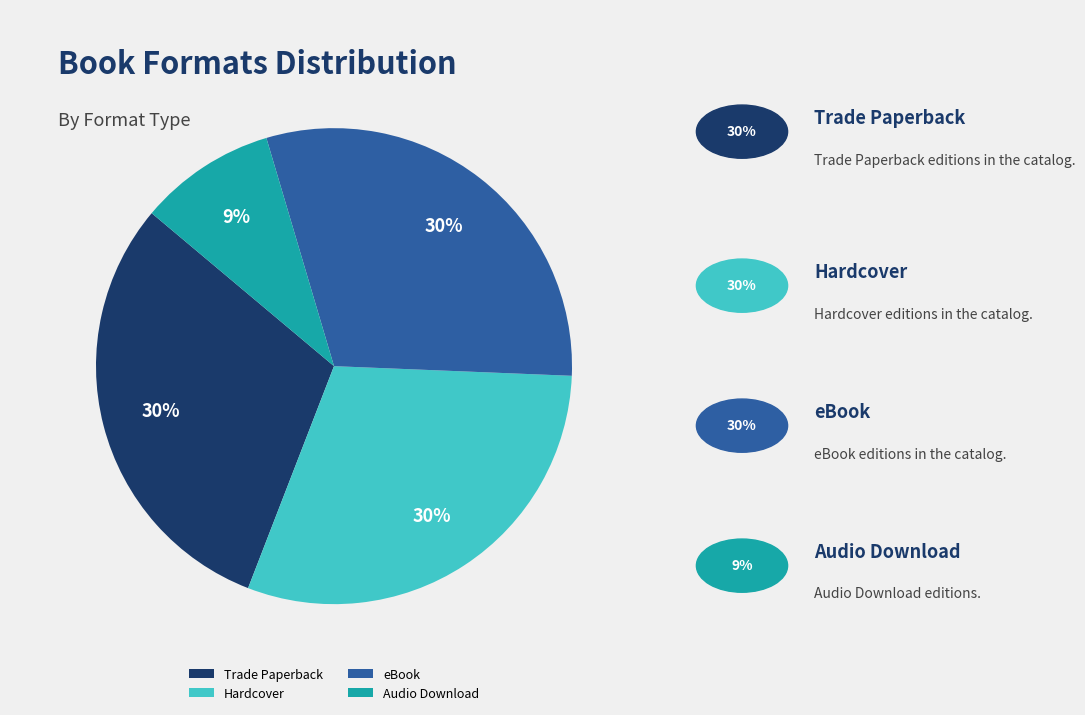

Approximately how many times larger is the value at Audio Download compared to Trade Paperback?

0.3